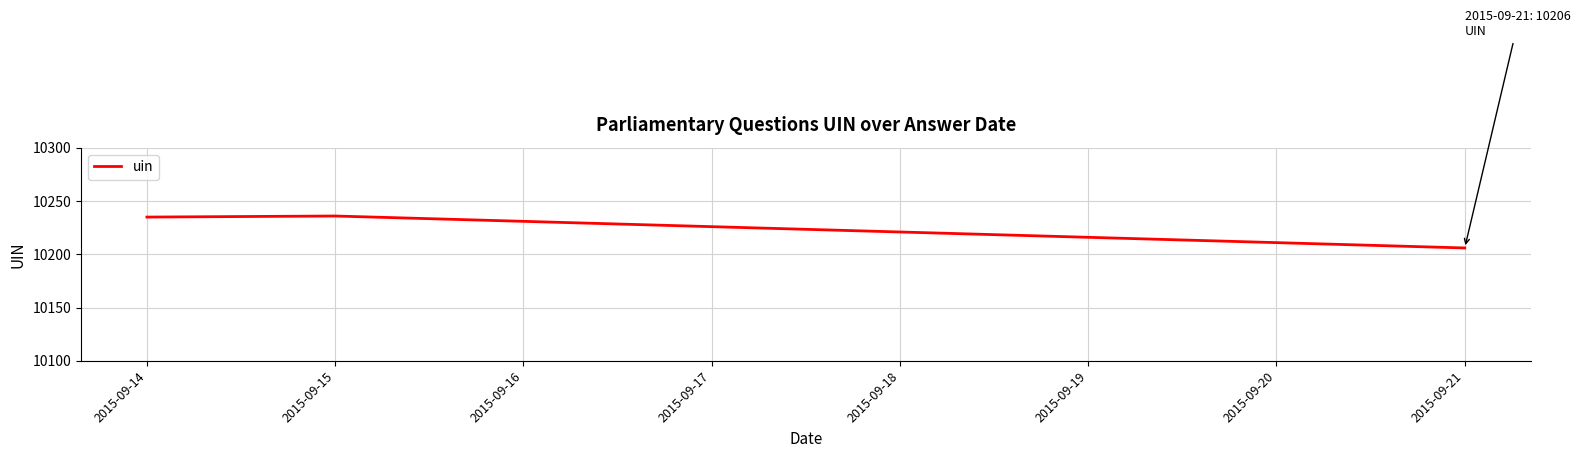

What is the difference between the maximum and minimum values?

30